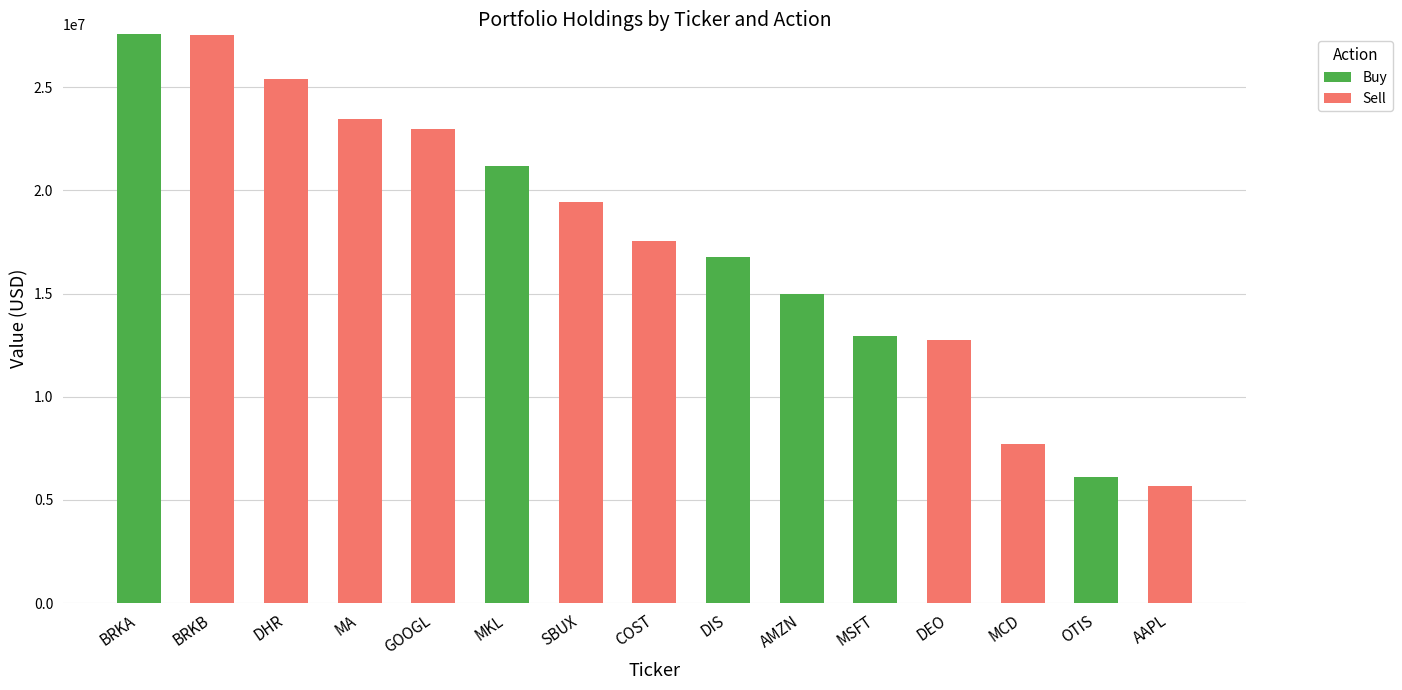

Are the bars horizontal?

No